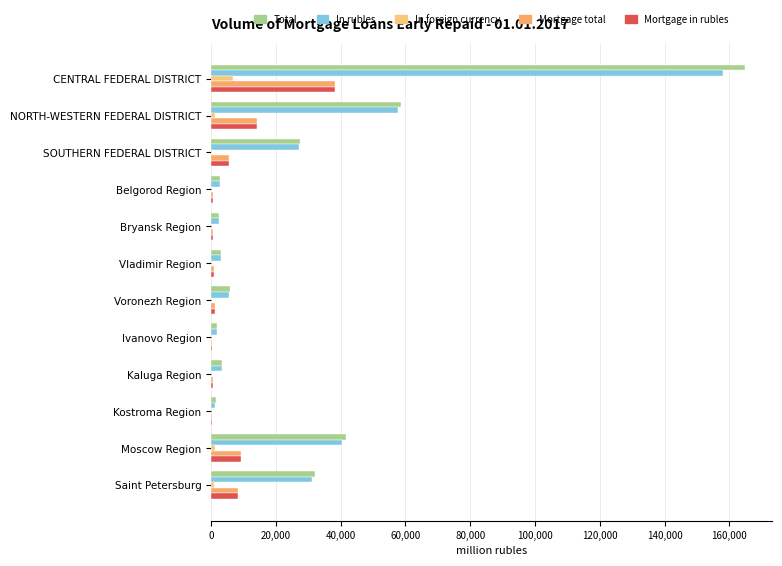

How many data points does each series have?

12